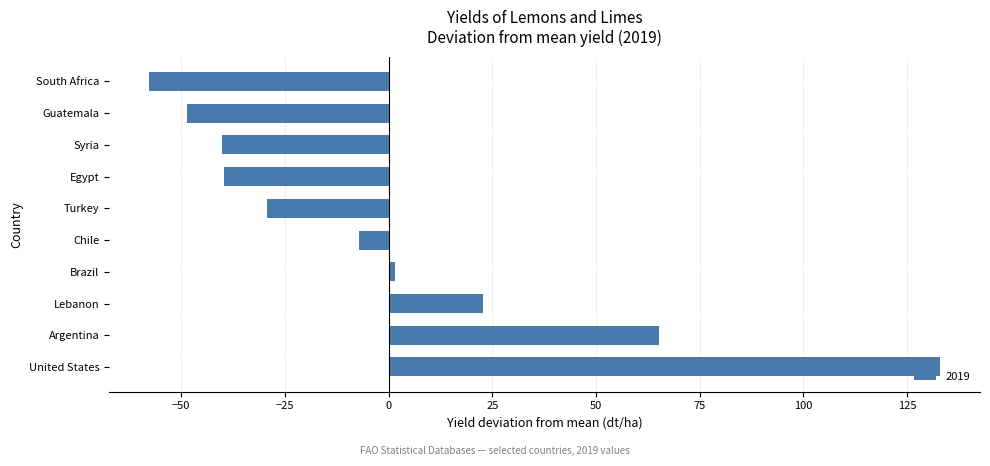

What is the change in value from Chile to Turkey?

-22.0